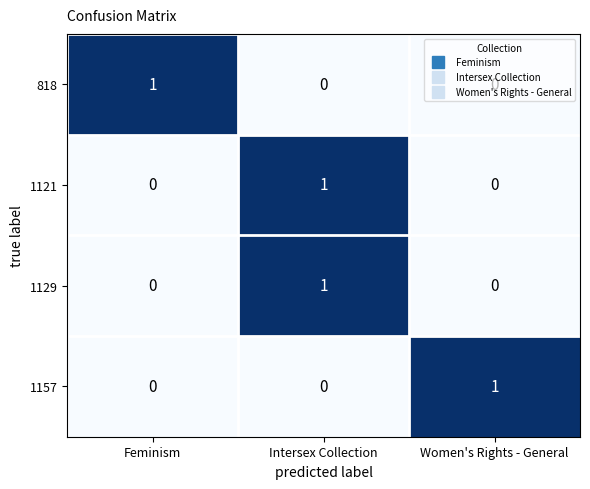

True or false: 1121 has a value of -1 at Feminism.

False